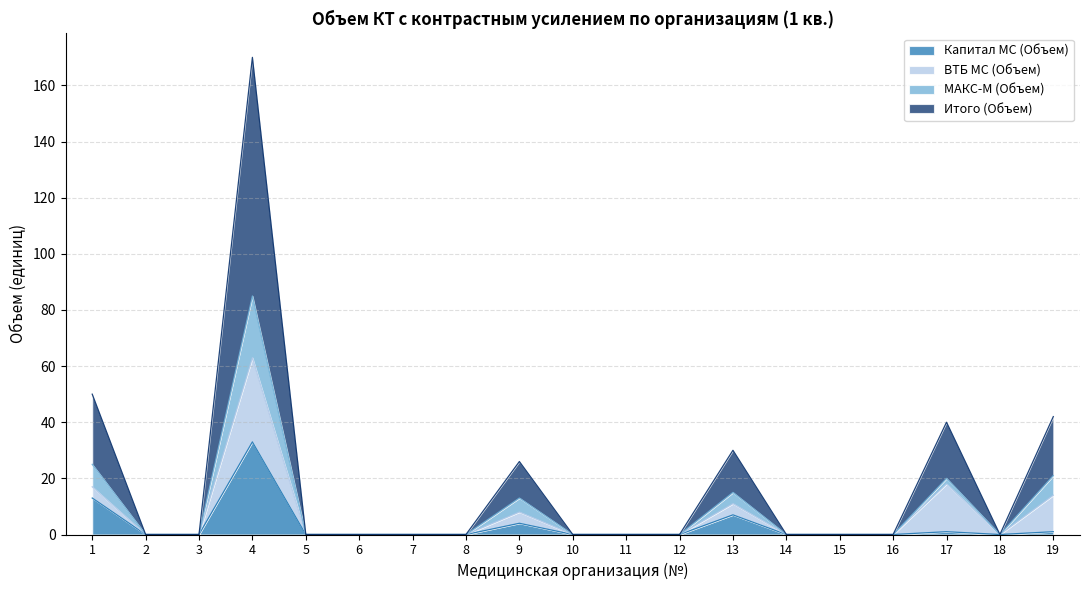

How many categories are shown in the chart?

19